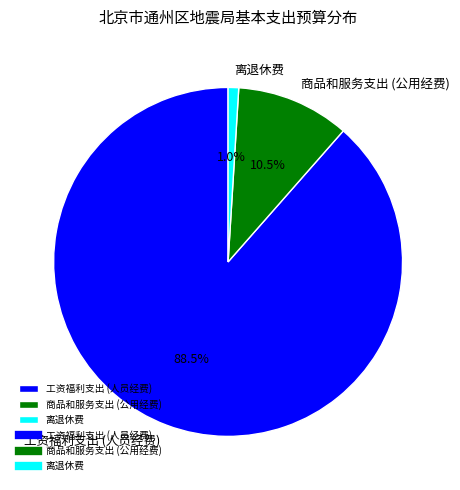

What portion of the pie excludes 离退休费?

99.0%